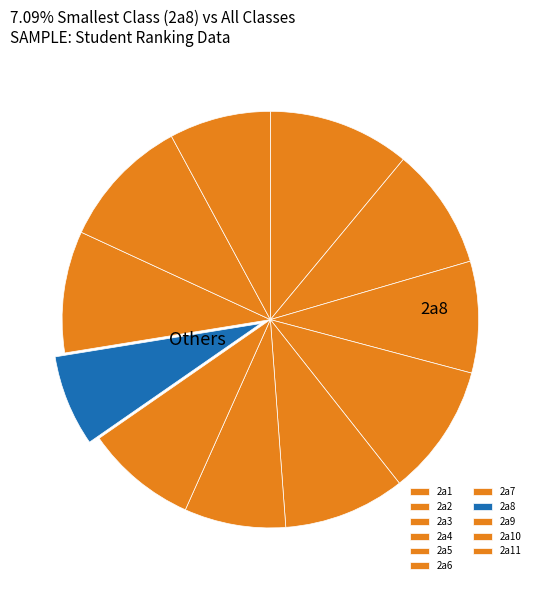

Which slice is the largest?

2a1